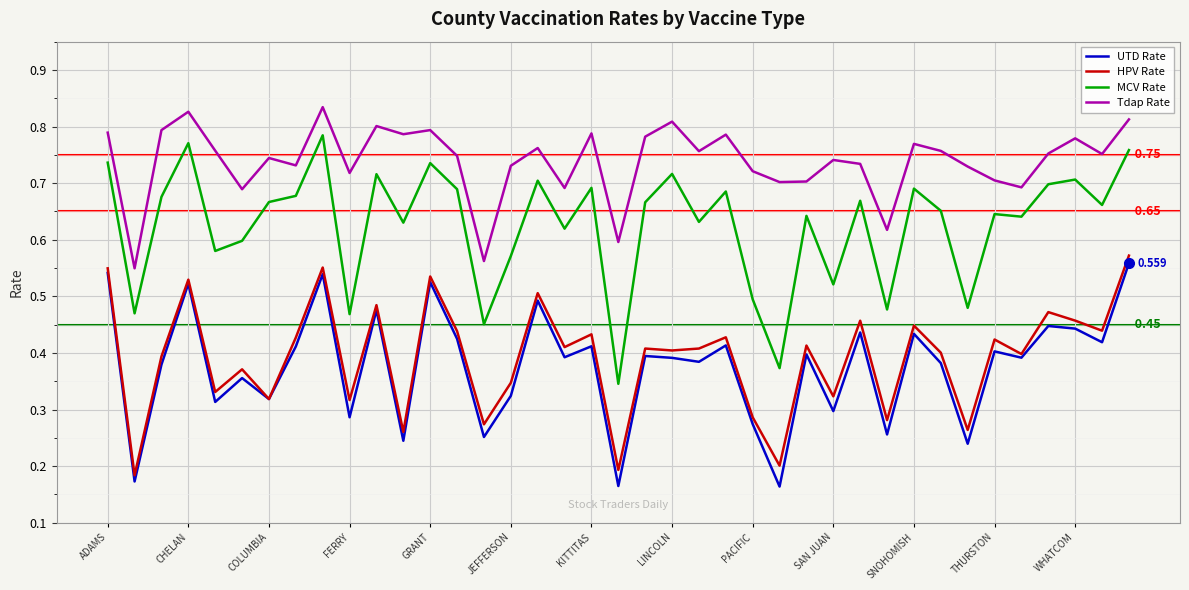

How many lines are shown in the chart?

4